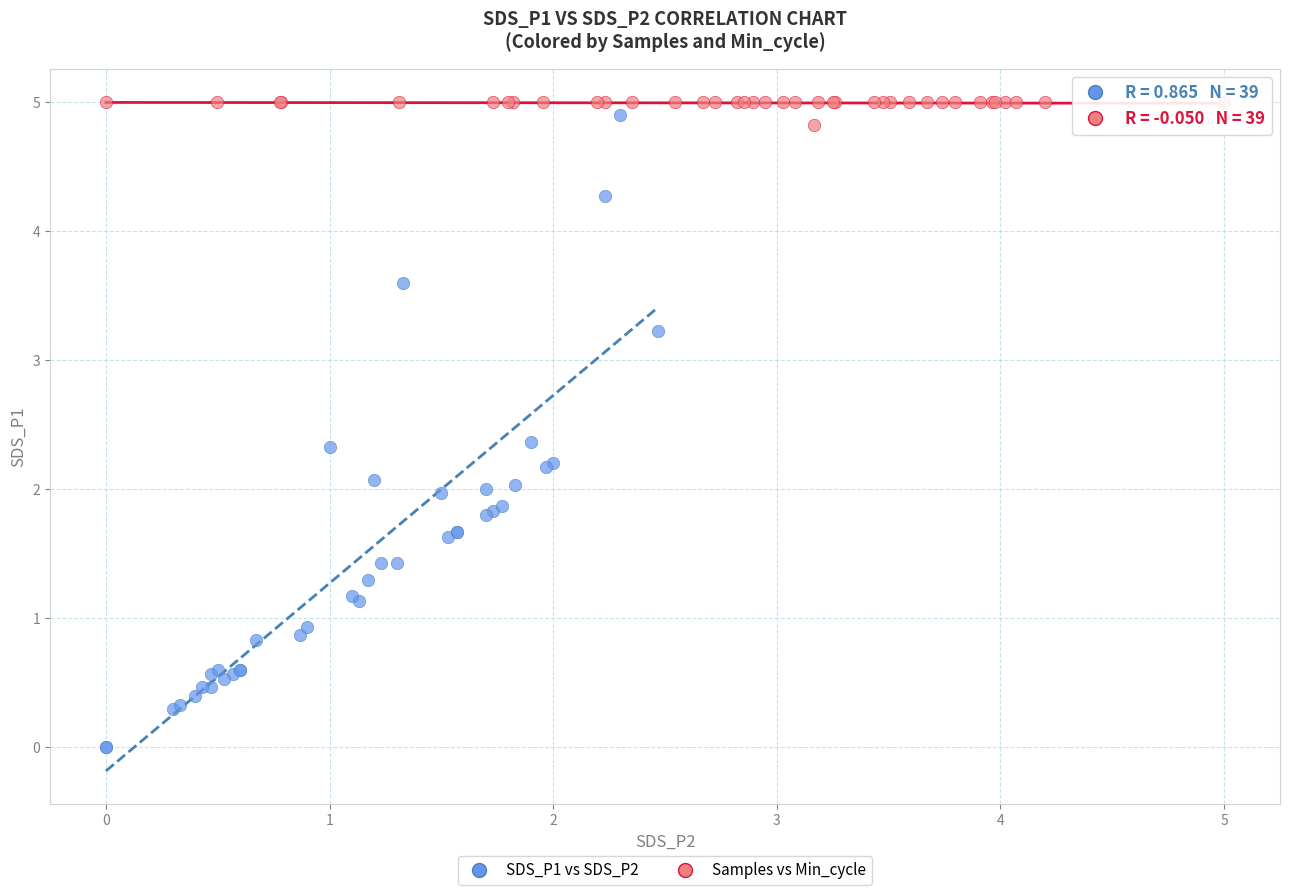

Which series has the widest spread of Y values?

SDS_P1 vs SDS_P2